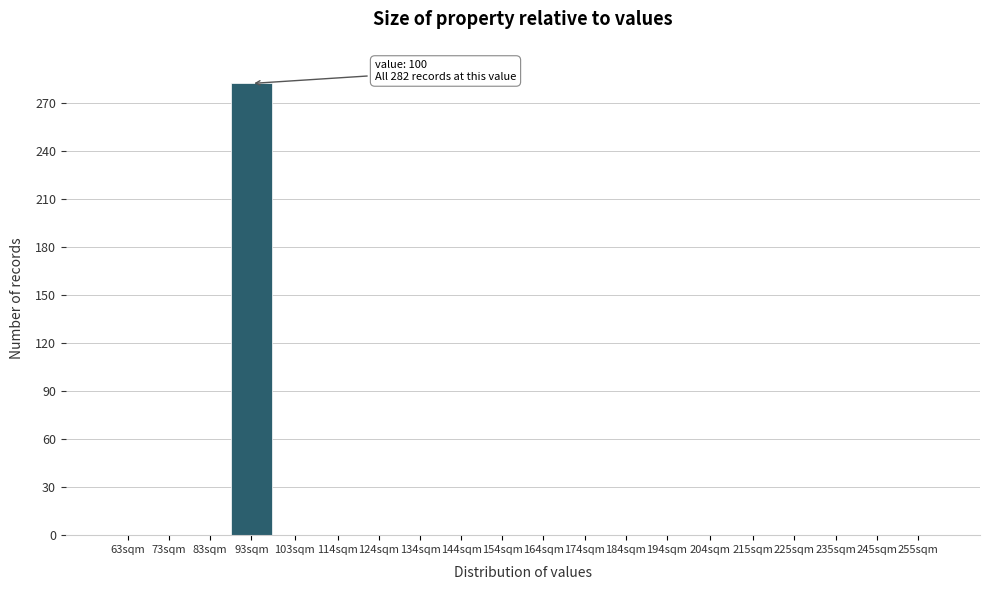

Reading left to right, extract all data points from this chart.

63sqm=0	73sqm=0	83sqm=0	93sqm=282	103sqm=0	114sqm=0	124sqm=0	134sqm=0	144sqm=0	154sqm=0	164sqm=0	174sqm=0	184sqm=0	194sqm=0	204sqm=0	215sqm=0	225sqm=0	235sqm=0	245sqm=0	255sqm=0